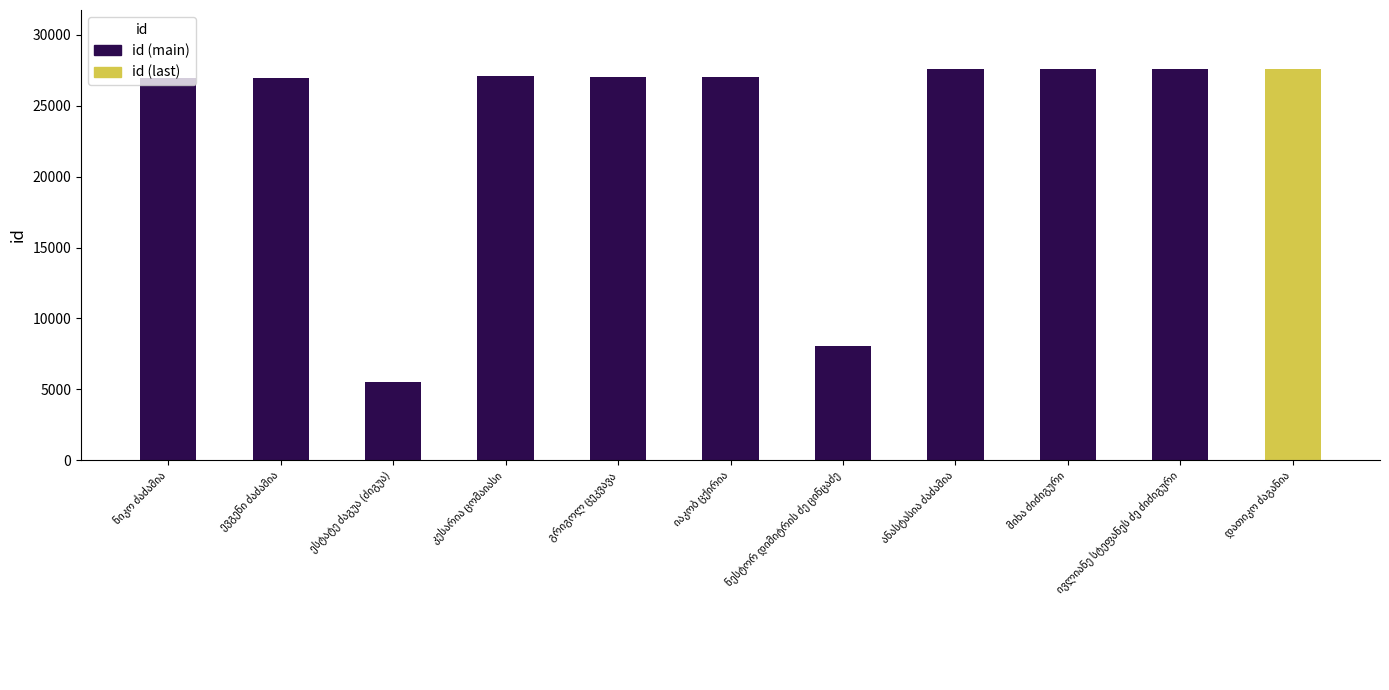

What is the sum of the values at ივლიანე სტეფანეს ძე ძიძიგური and მიხა ძიძიგური?

55231